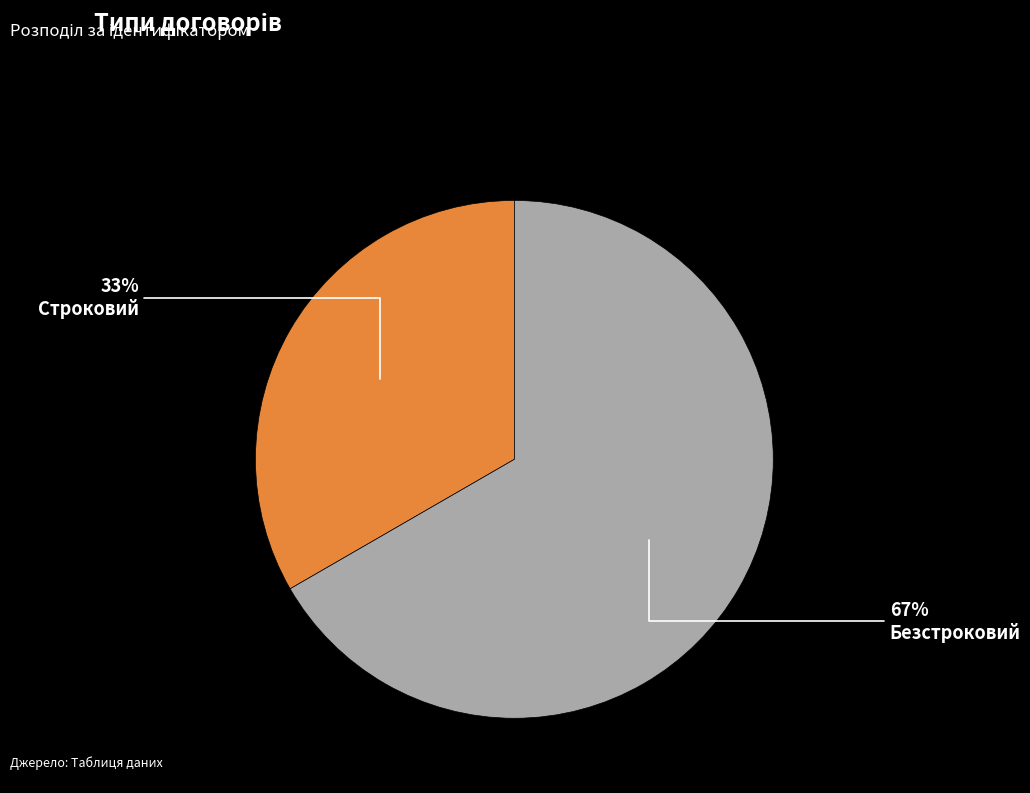

What is the smallest slice in the pie chart?

Строковий